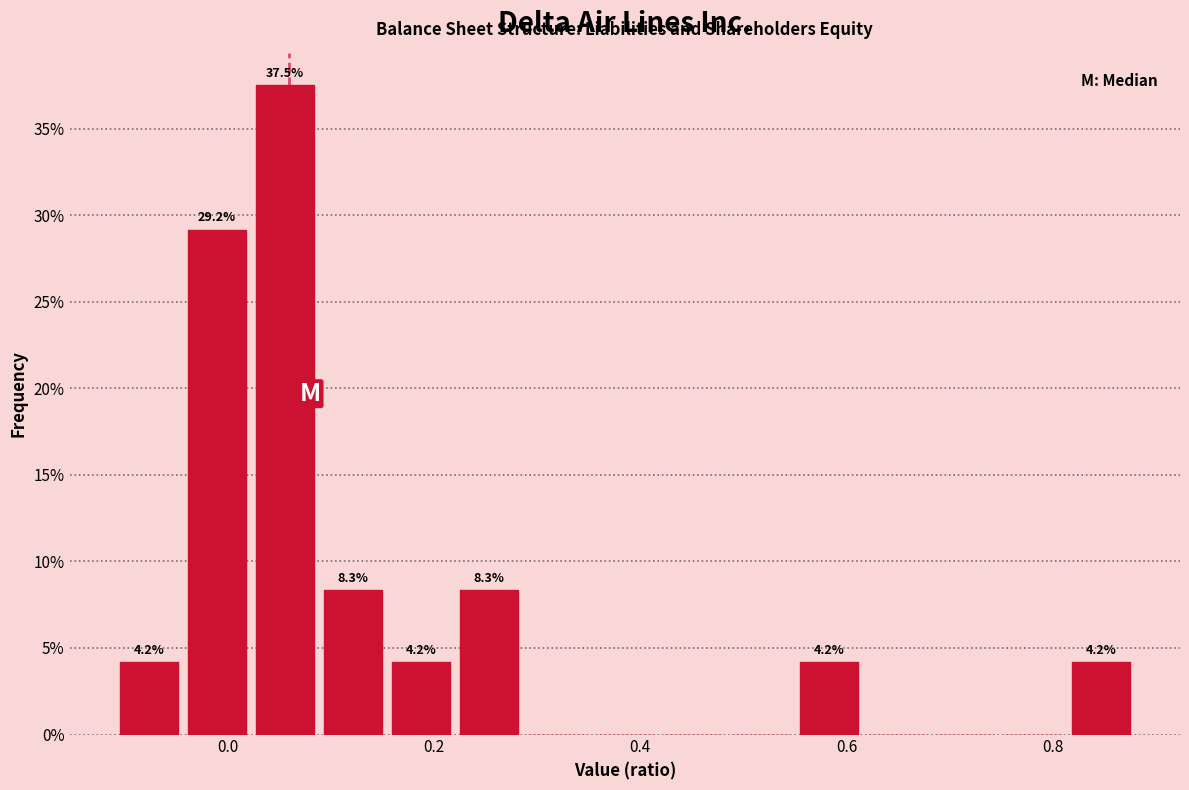

Read against the x-axis, roughly where is the centre of the tallest bar?

0.06